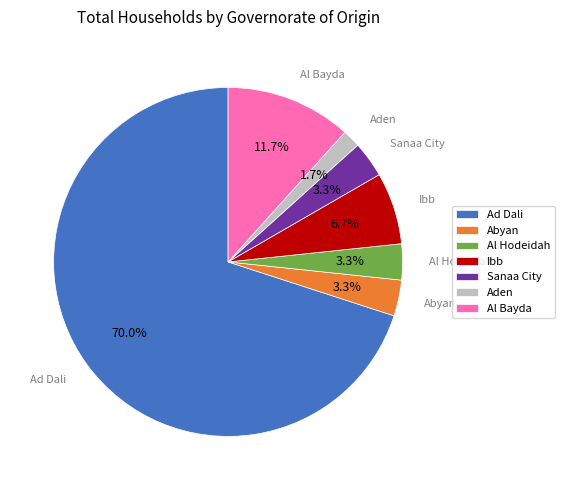

Do Abyan and Ad Dali together represent more than half of the pie?

Yes